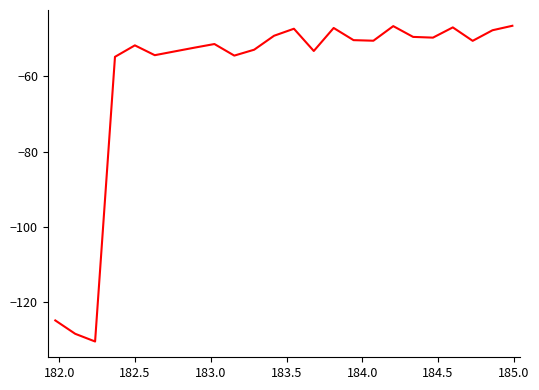

What is the maximum value shown in the chart?

-46.6